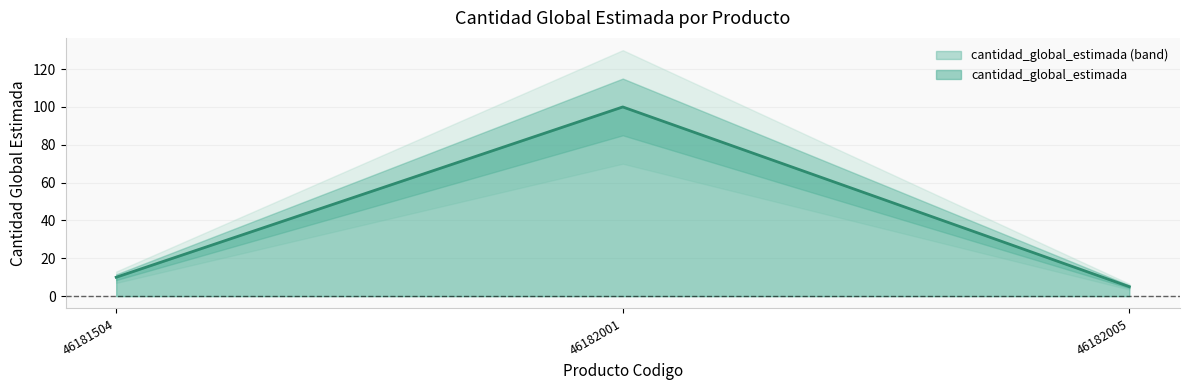

Reading right to left, extract all data points from this chart.

5	100	10